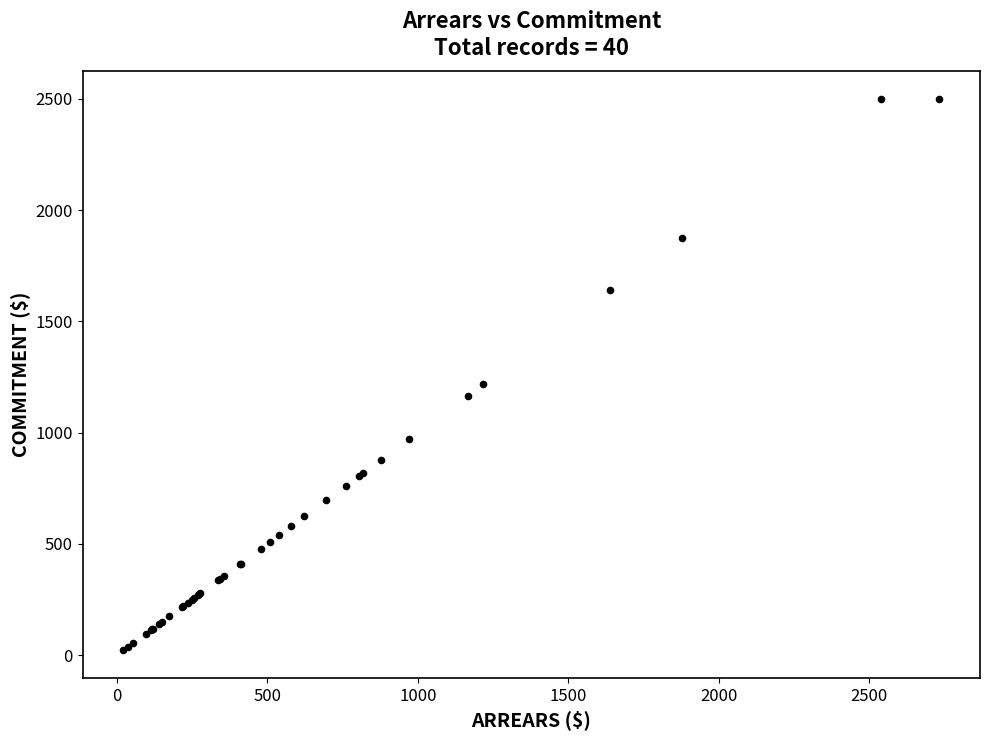

What Y value in the scatter plot is closest to 1261?

1217.2